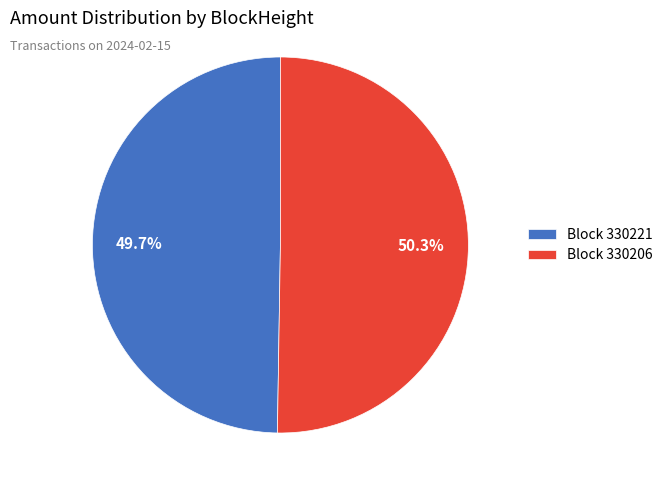

To the nearest percent, what is the difference between the largest and smallest slice percentages?

1%